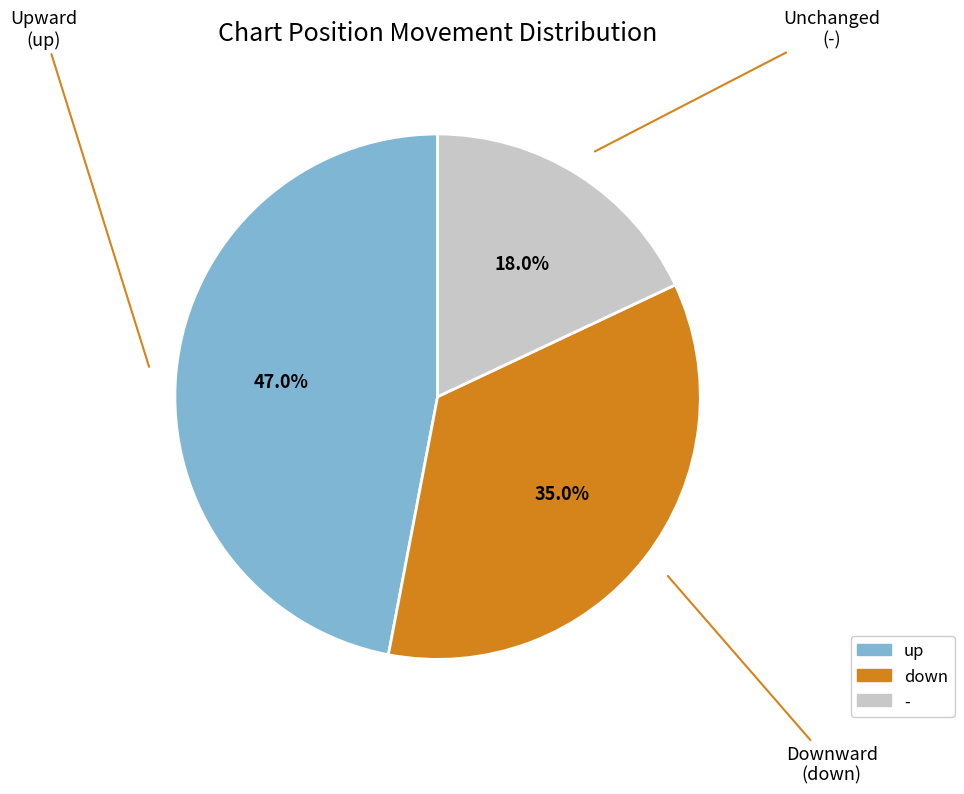

Is down the majority of the pie?

No